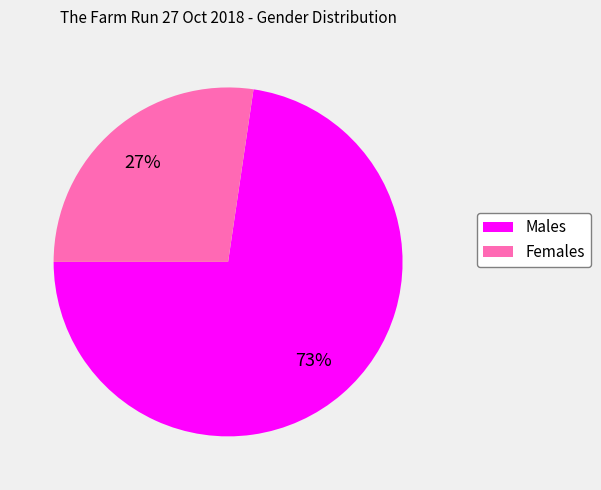

Is there a majority slice in this chart?

Yes